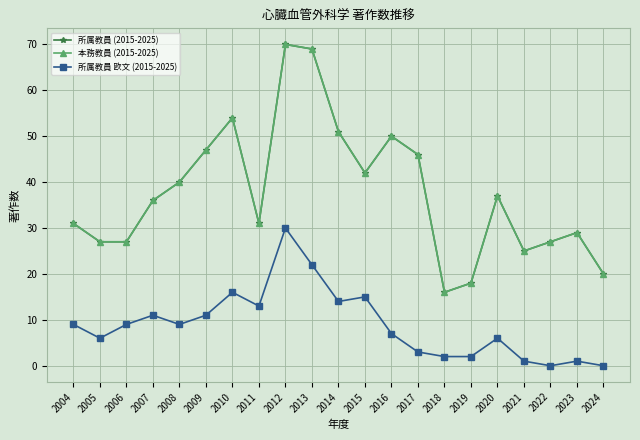

Does the chart have visible grid lines?

Yes